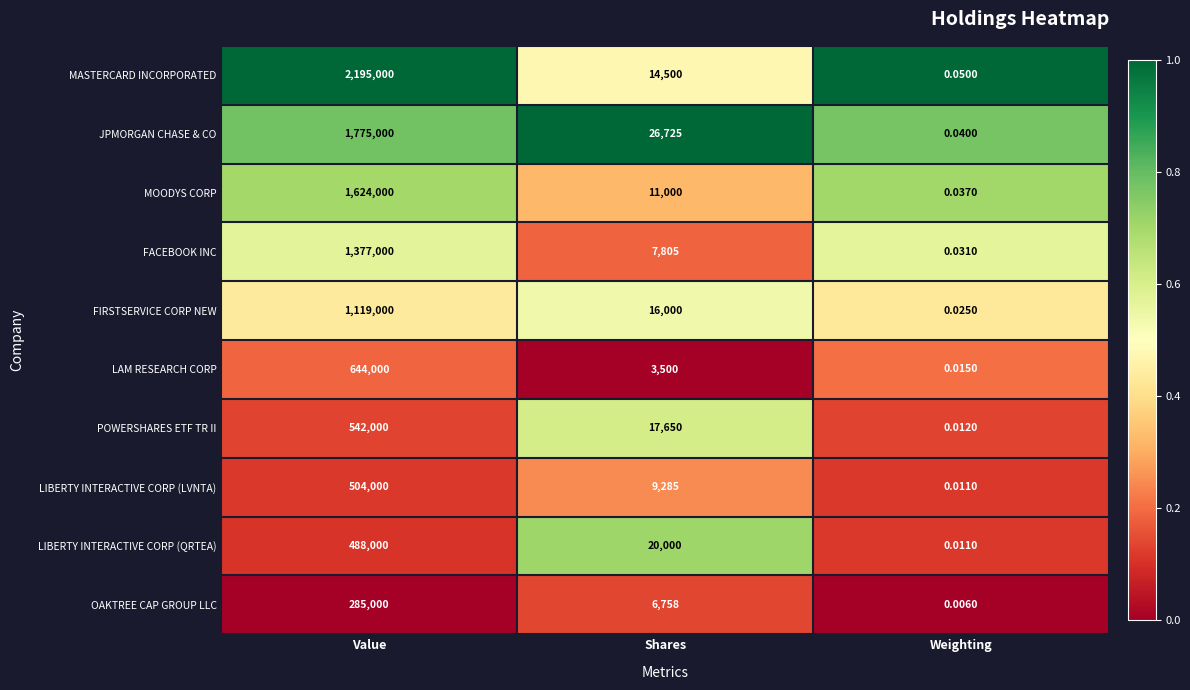

Rank the categories by FACEBOOK INC value from lowest to highest.

Weighting, Shares, Value